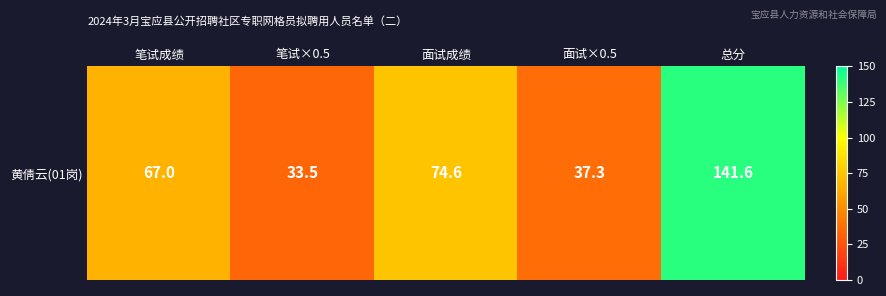

Reading left to right, what are all the values shown in this chart?

笔试成绩=67.0	笔试×0.5=33.5	面试成绩=74.6	面试×0.5=37.3	总分=141.6